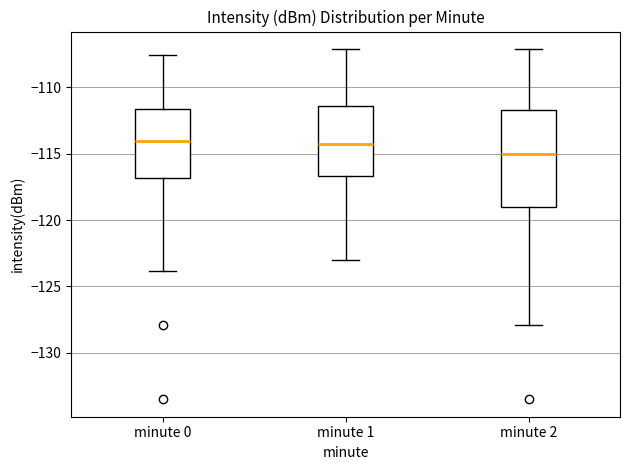

Reading left to right, read every box against the y-axis: the position of its median line, the range the box covers, and the ends of its whiskers. The values are not printed on the chart, so give them approximately, as read against the axis.

minute 0: median -114.0, box -117.0 to -111.5, whiskers -124.0 to -107.5
minute 1: median -114.0, box -116.5 to -111.5, whiskers -123.0 to -107.0
minute 2: median -115.0, box -119.0 to -111.5, whiskers -128.0 to -107.0